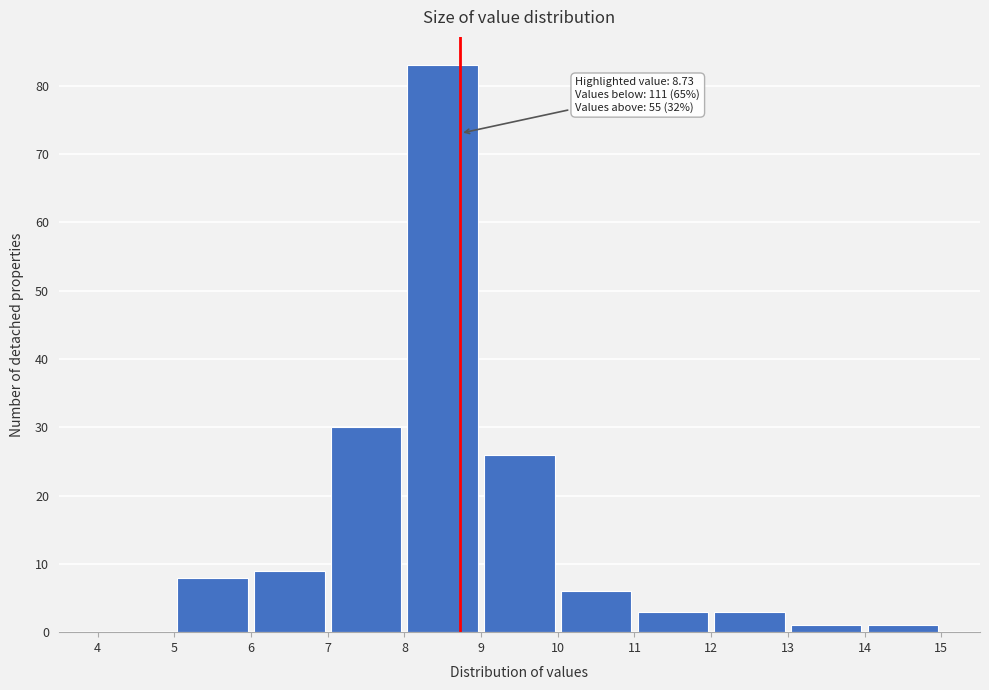

Over which range of the x-axis is the bar tallest?

8 to 9